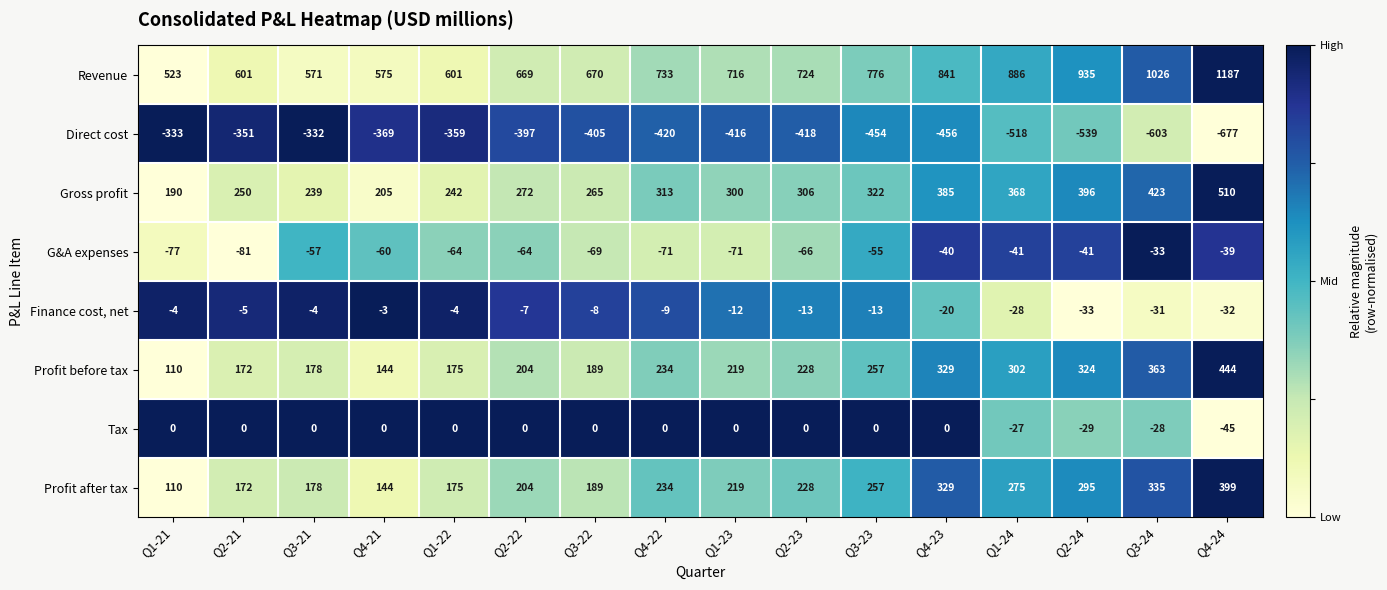

What is the difference between the maximum and minimum values in the Direct cost series?

345